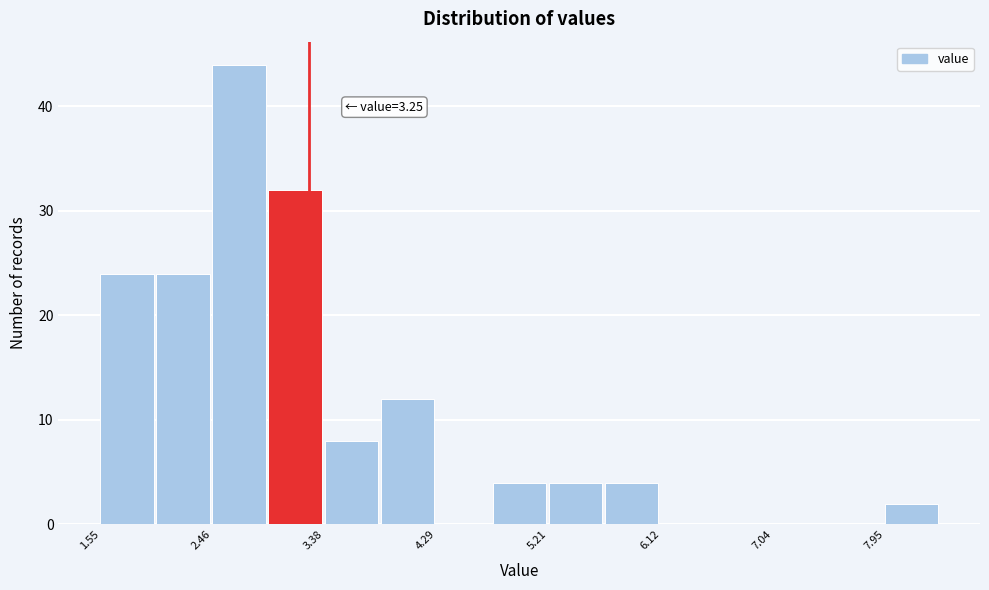

Which range on the x-axis has the tallest bar?

2.5 to 2.9